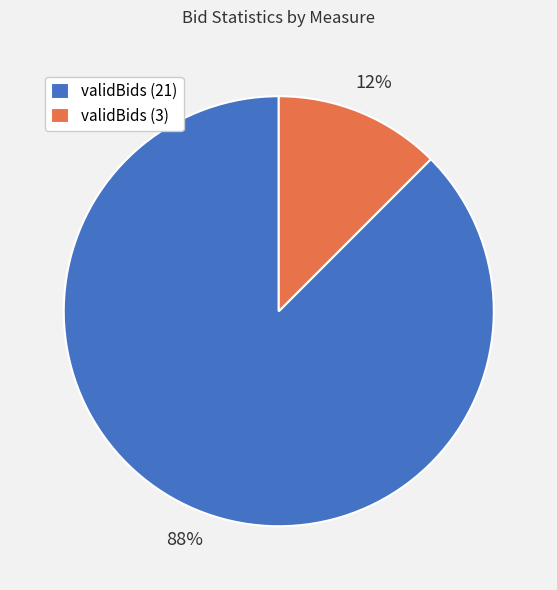

Which slice is the smallest?

validBids (3)